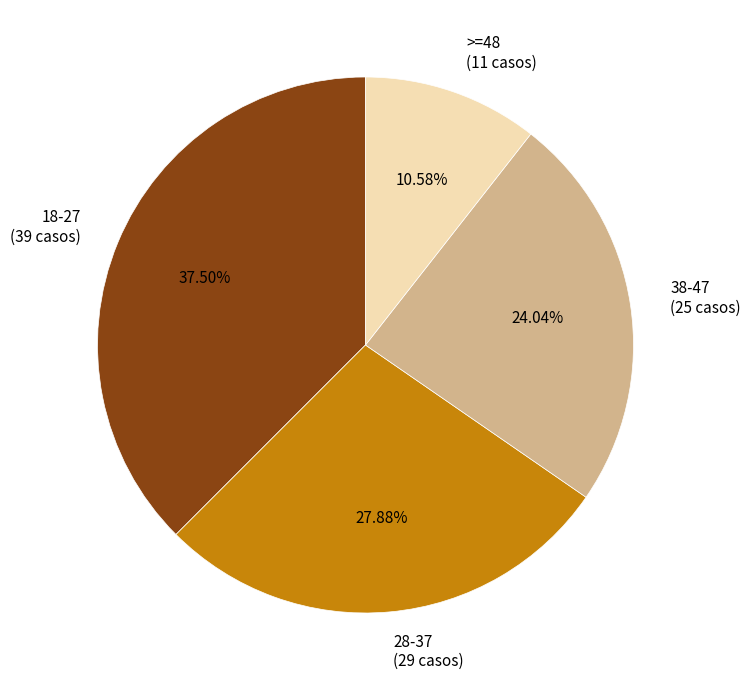

Do 18-27 and 38-47 together represent more than half of the pie?

Yes